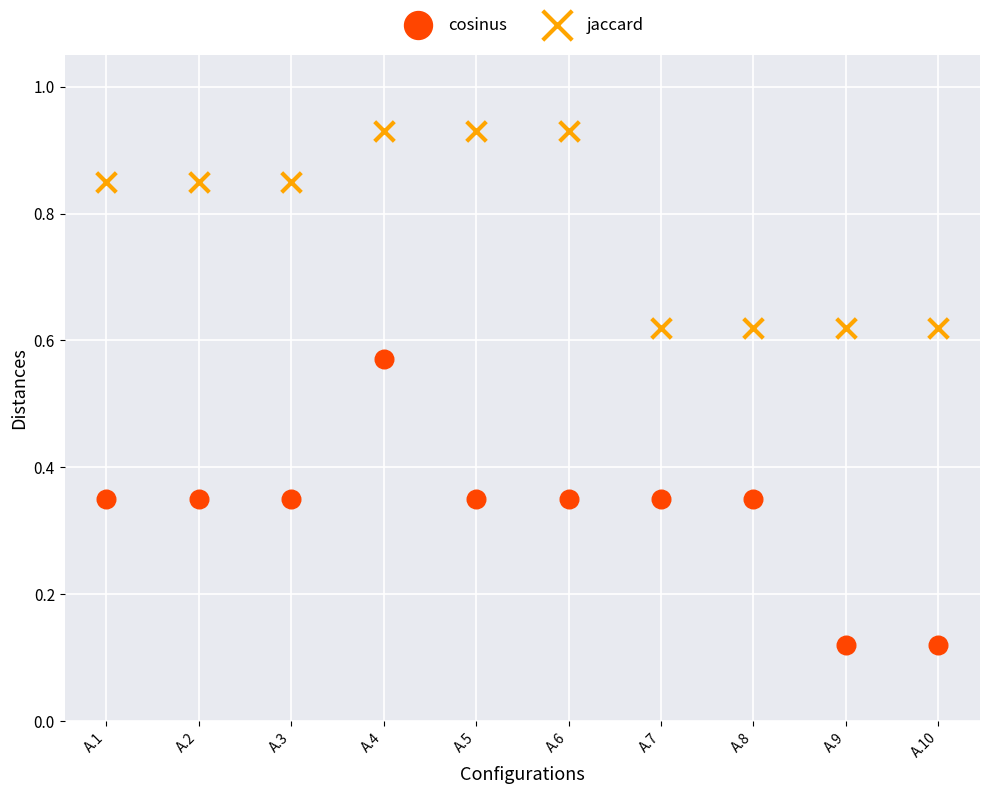

What are all the series names shown in the legend?

cosinus, jaccard